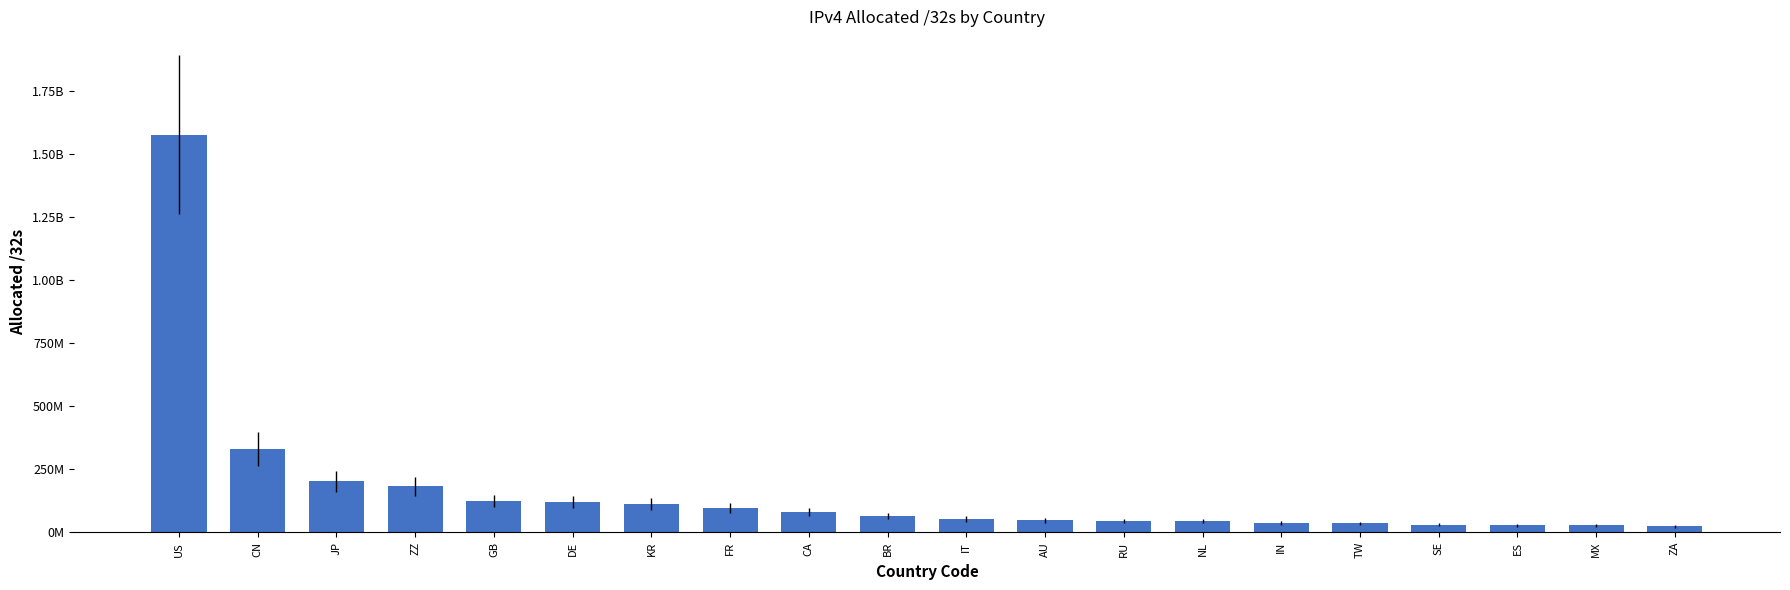

Are the bars horizontal?

No